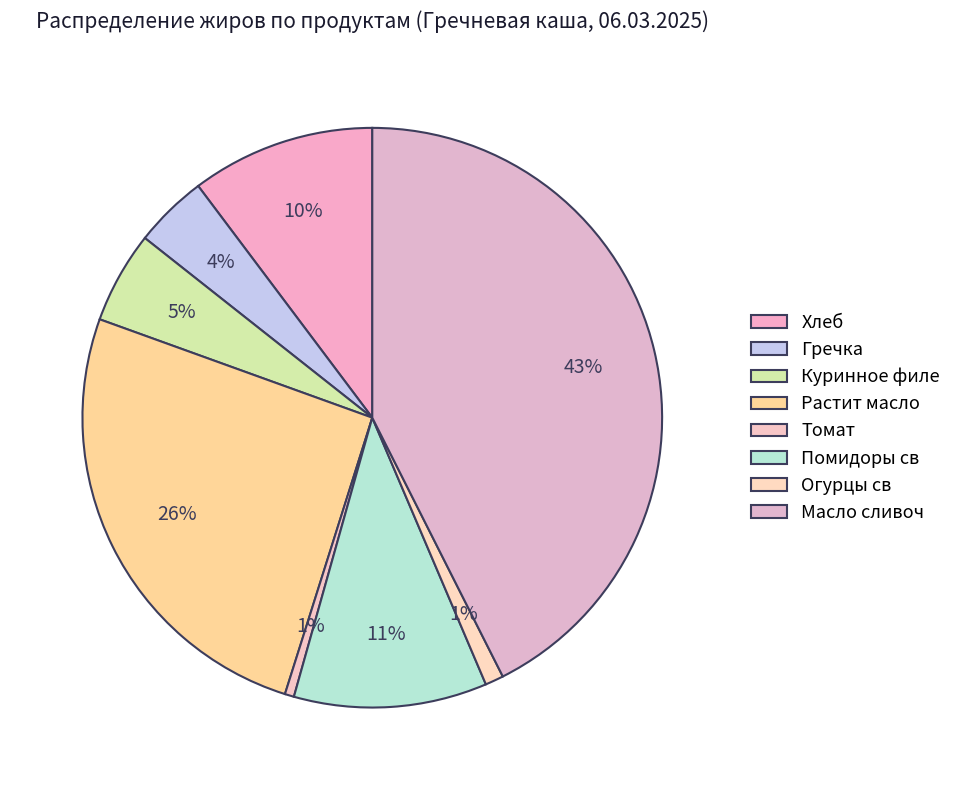

Does any single category account for the majority?

No